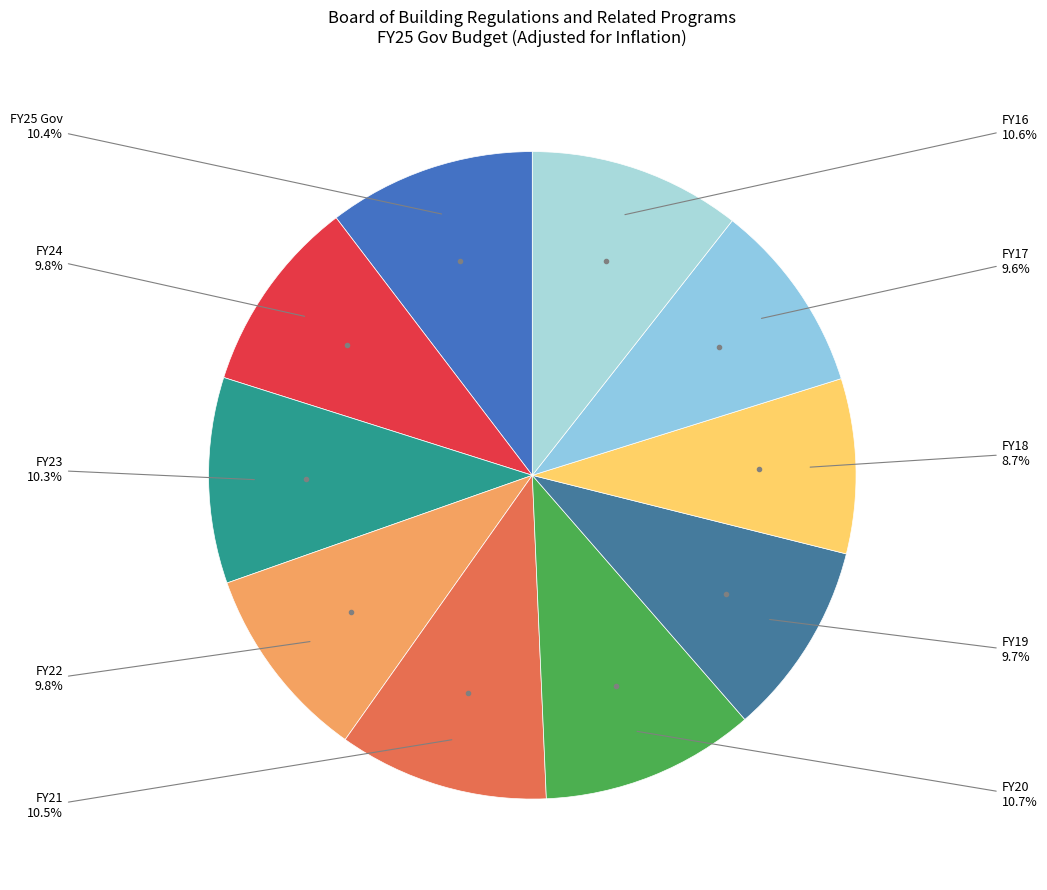

To the nearest percent, what is the average slice percentage?

10%